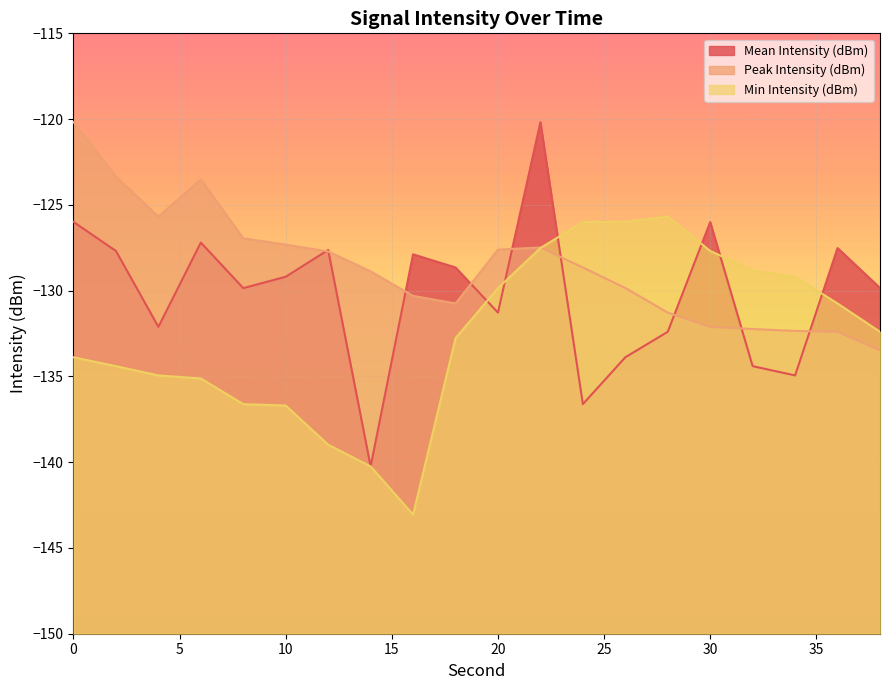

What is the difference between the maximum and minimum values in the Mean Intensity (dBm) series?

20.1